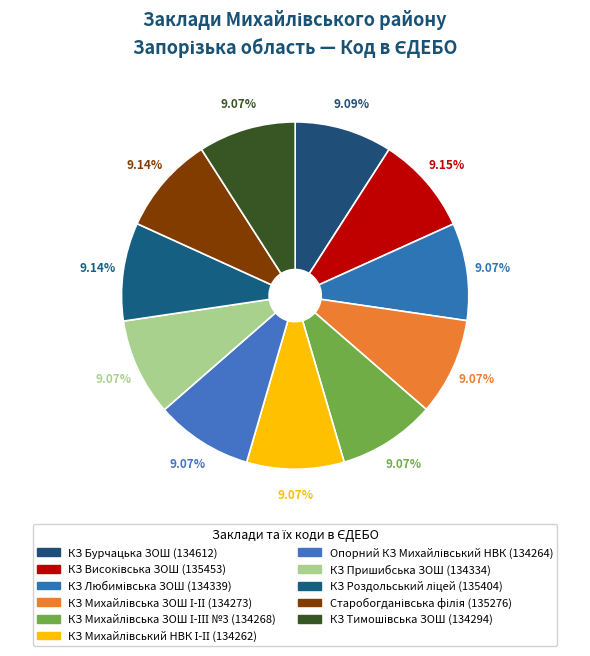

Rank the categories by value from highest to lowest.

КЗ Високівська ЗОШ, КЗ Роздольський ліцей, Старобогданівська філія, КЗ Бурчацька ЗОШ, КЗ Любимівська ЗОШ, КЗ Пришибська ЗОШ, КЗ Тимошівська ЗОШ, КЗ Михайлівська ЗОШ І-ІІ, КЗ Михайлівська ЗОШ І-ІІІ №3, Опорний КЗ Михайлівський НВК, КЗ Михайлівський НВК І-ІІ